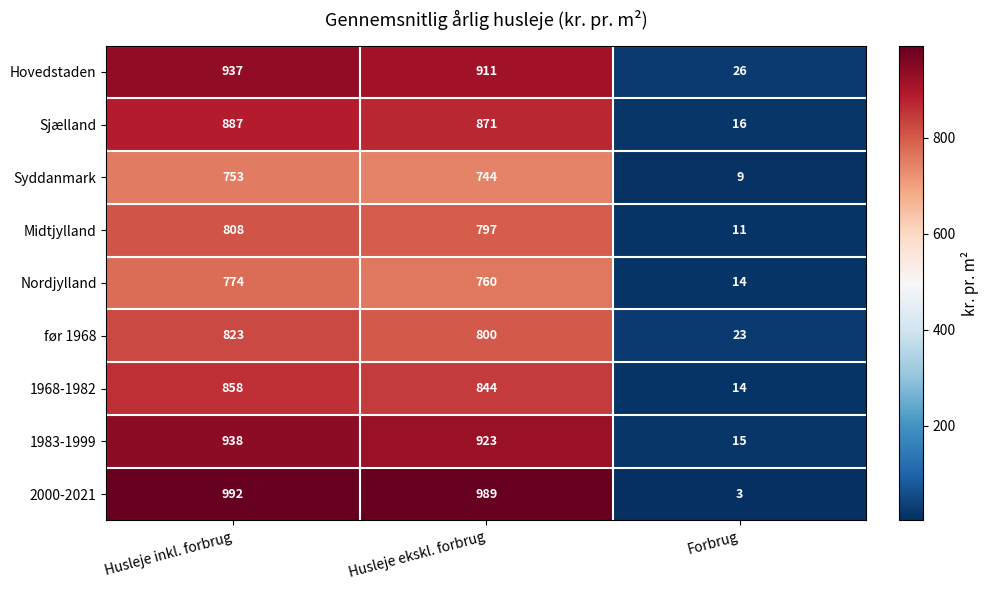

At Husleje ekskl. forbrug, list the series in order from largest to smallest.

2000-2021, 1983-1999, Hovedstaden, Sjælland, 1968-1982, før 1968, Midtjylland, Nordjylland, Syddanmark